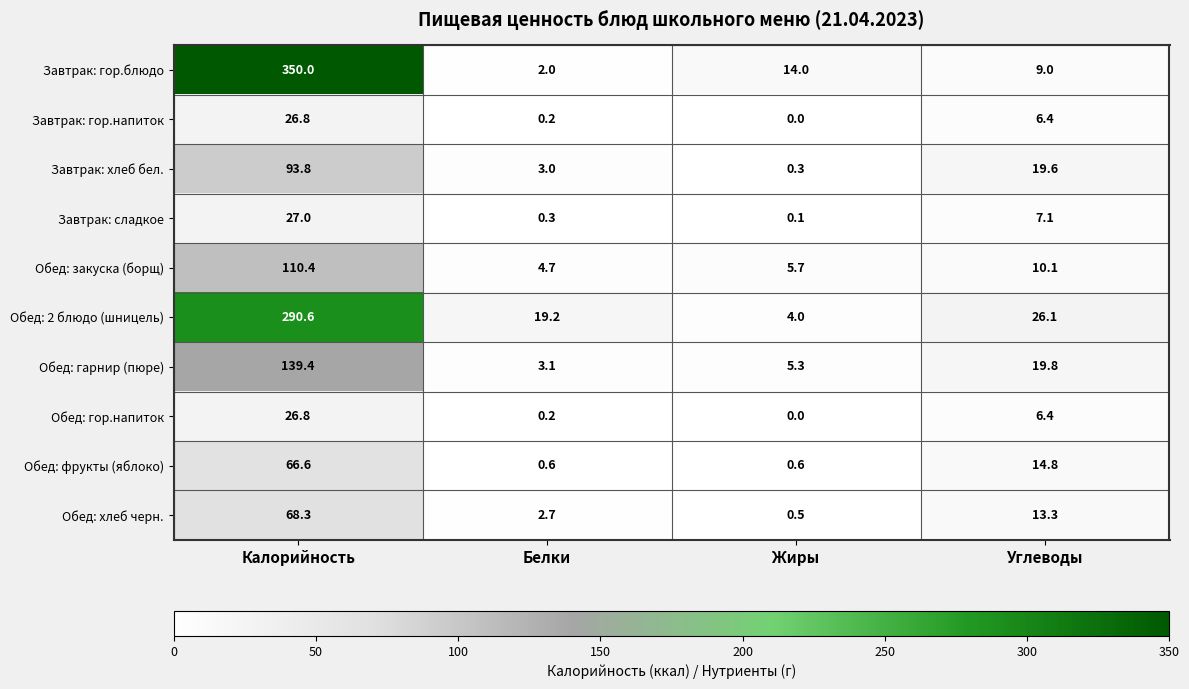

The value of Обед: гор.напиток at Углеводы is 6.4. True or false?

True